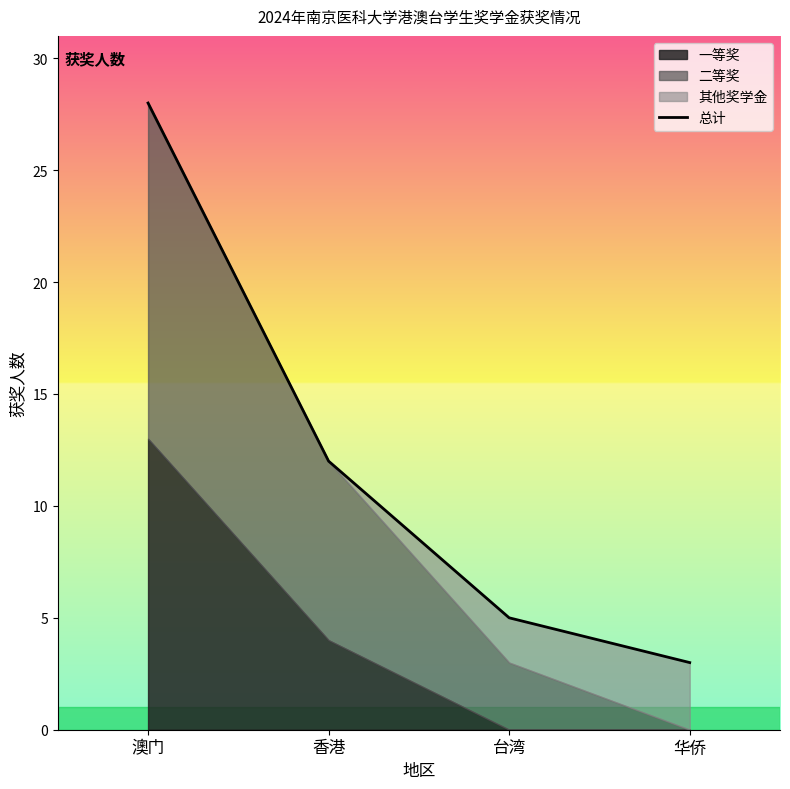

Which has a higher value, 香港 or 台湾?

香港